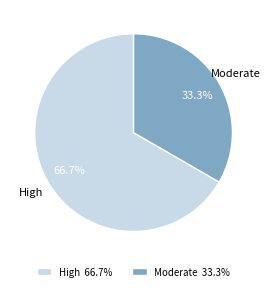

What is the smallest slice in the pie chart?

Moderate